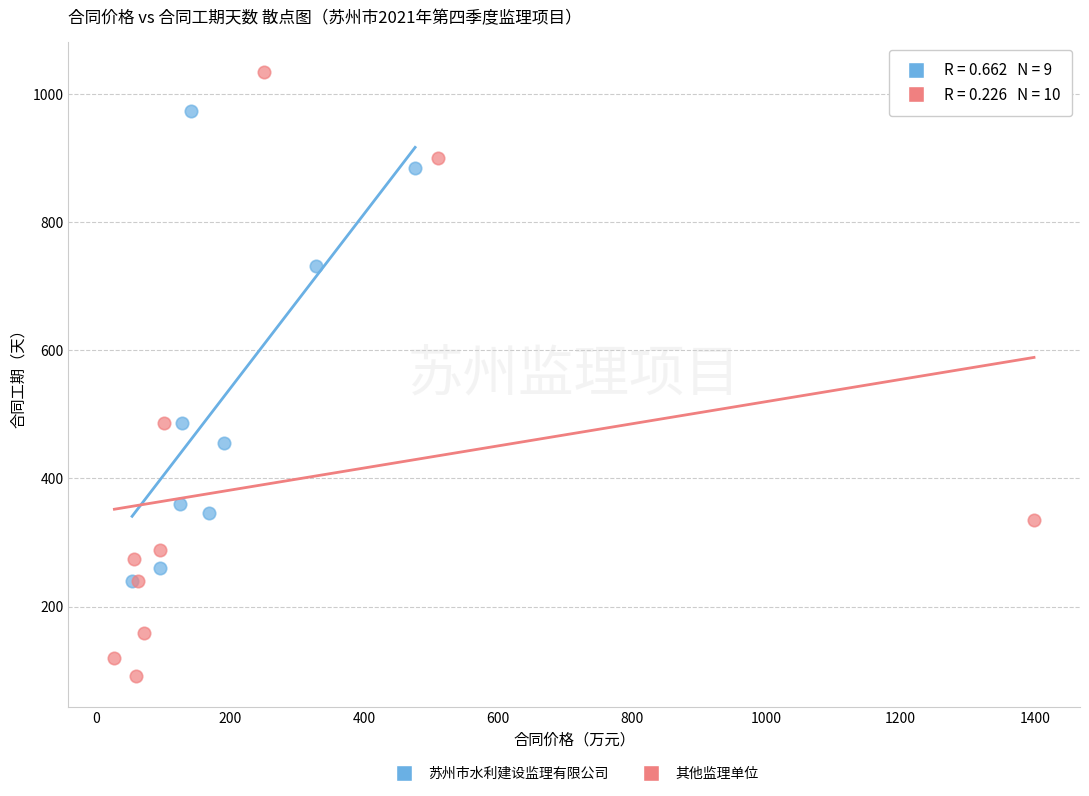

Which series reaches the minimum Y coordinate?

其他监理单位